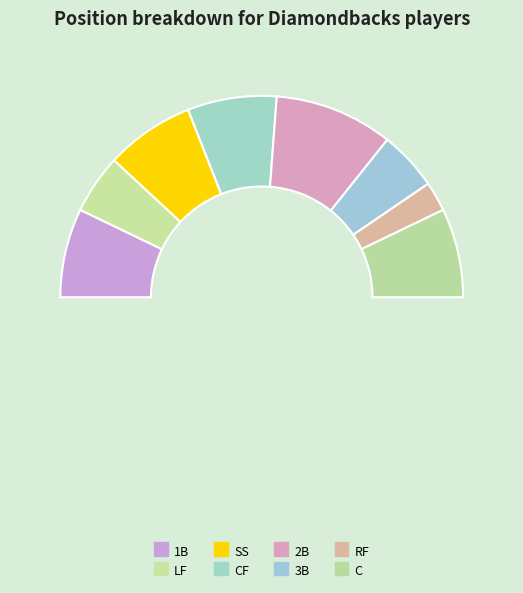

What is the smallest slice in the pie chart?

RF